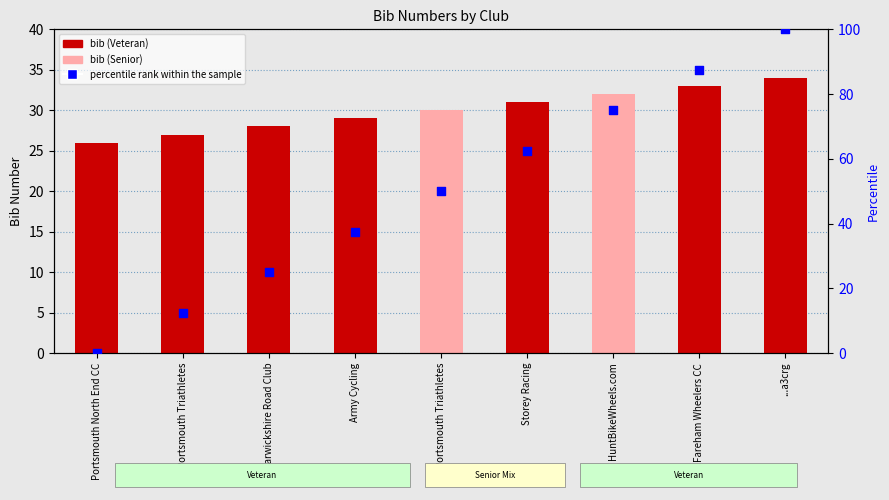

At which category is the sum across all series the highest?

...a3crg